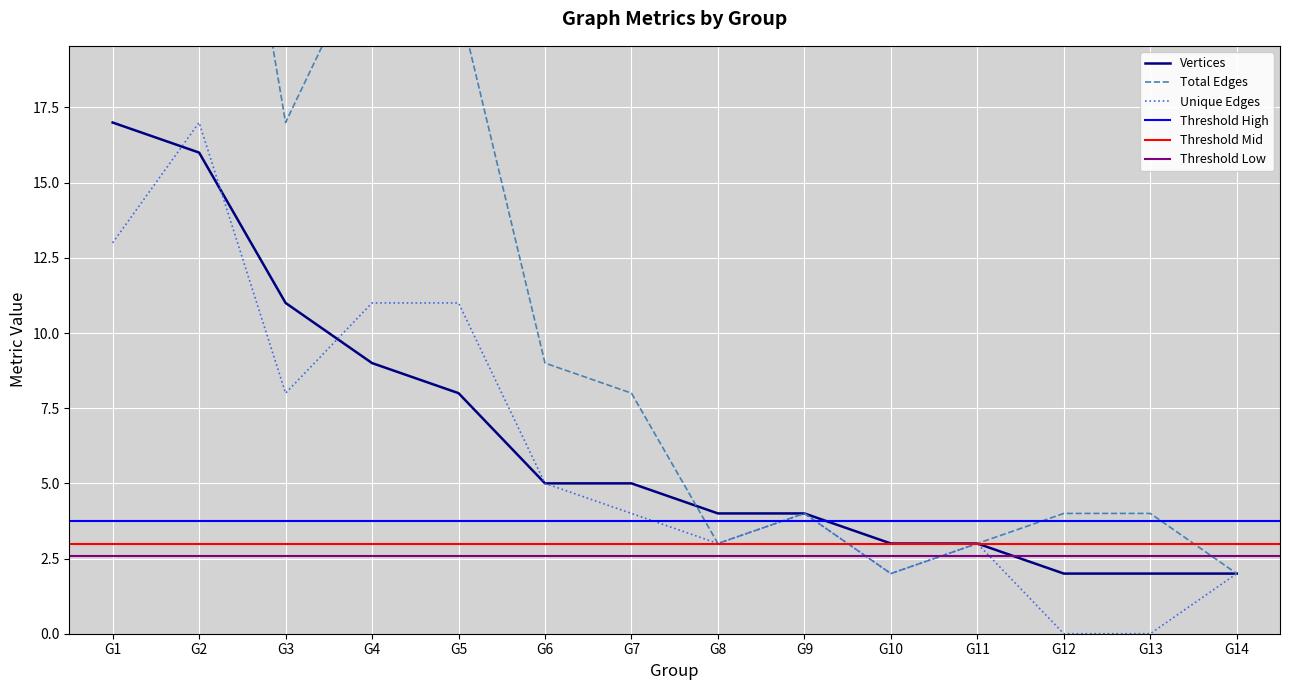

True or false: Total Edges has a value of 2 at G13.

False